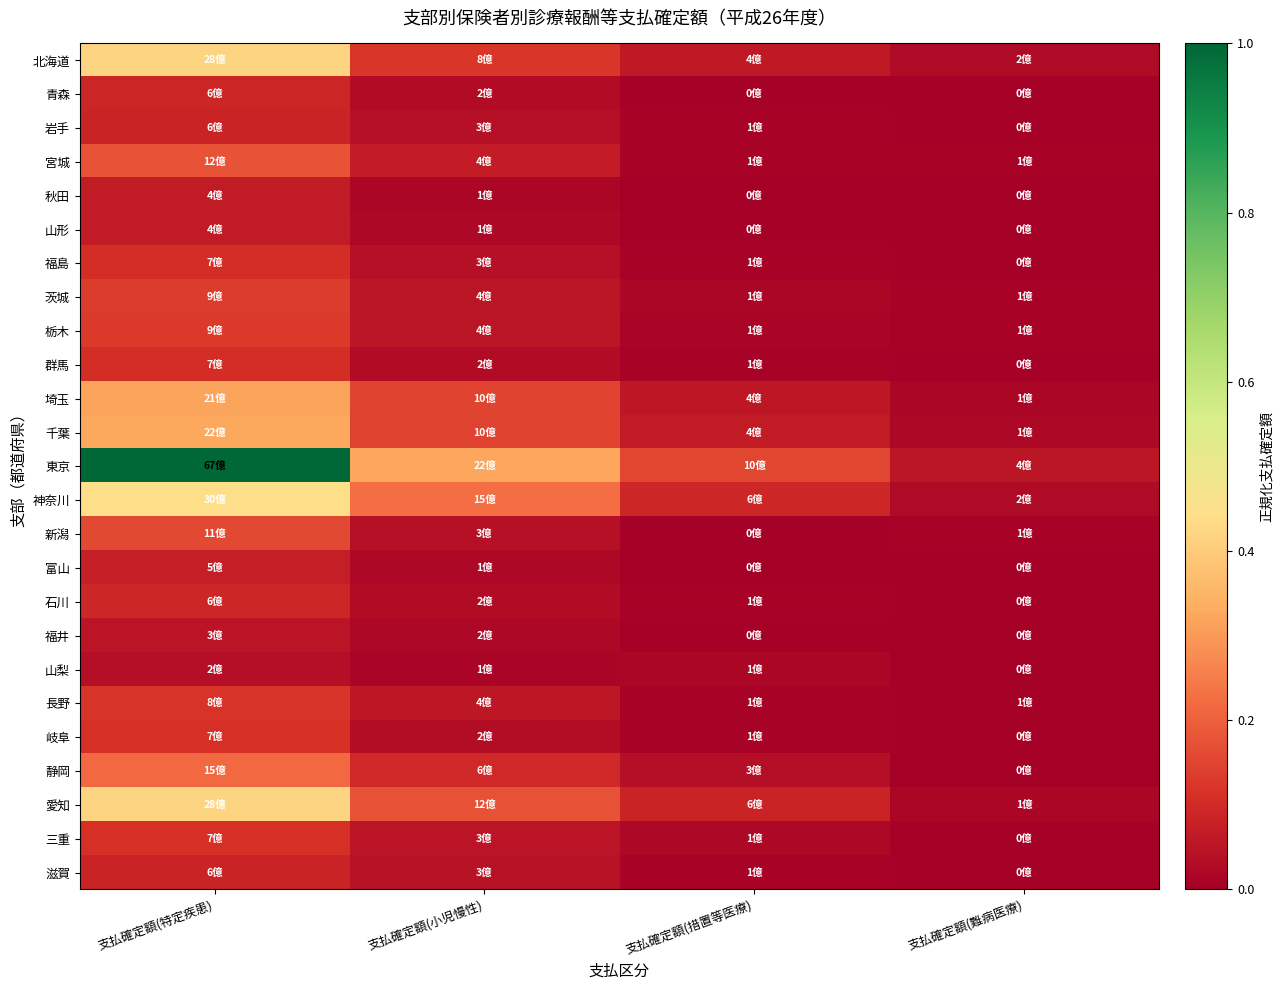

Reading right to left, extract all data points from this chart.

北海道: 支払確定額(難病医療)=0.0	支払確定額(措置等医療)=0.1	支払確定額(小児慢性)=0.1	支払確定額(特定疾患)=0.4
青森: 支払確定額(難病医療)=0.0	支払確定額(措置等医療)=0.0	支払確定額(小児慢性)=0.0	支払確定額(特定疾患)=0.1
岩手: 支払確定額(難病医療)=0.0	支払確定額(措置等医療)=0.0	支払確定額(小児慢性)=0.0	支払確定額(特定疾患)=0.1
宮城: 支払確定額(難病医療)=0.0	支払確定額(措置等医療)=0.0	支払確定額(小児慢性)=0.1	支払確定額(特定疾患)=0.2
秋田: 支払確定額(難病医療)=0.0	支払確定額(措置等医療)=0.0	支払確定額(小児慢性)=0.0	支払確定額(特定疾患)=0.1
山形: 支払確定額(難病医療)=0.0	支払確定額(措置等医療)=0.0	支払確定額(小児慢性)=0.0	支払確定額(特定疾患)=0.1
福島: 支払確定額(難病医療)=0.0	支払確定額(措置等医療)=0.0	支払確定額(小児慢性)=0.0	支払確定額(特定疾患)=0.1
茨城: 支払確定額(難病医療)=0.0	支払確定額(措置等医療)=0.0	支払確定額(小児慢性)=0.1	支払確定額(特定疾患)=0.1
栃木: 支払確定額(難病医療)=0.0	支払確定額(措置等医療)=0.0	支払確定額(小児慢性)=0.1	支払確定額(特定疾患)=0.1
群馬: 支払確定額(難病医療)=0.0	支払確定額(措置等医療)=0.0	支払確定額(小児慢性)=0.0	支払確定額(特定疾患)=0.1
埼玉: 支払確定額(難病医療)=0.0	支払確定額(措置等医療)=0.1	支払確定額(小児慢性)=0.1	支払確定額(特定疾患)=0.3
千葉: 支払確定額(難病医療)=0.0	支払確定額(措置等医療)=0.1	支払確定額(小児慢性)=0.1	支払確定額(特定疾患)=0.3
東京: 支払確定額(難病医療)=0.1	支払確定額(措置等医療)=0.2	支払確定額(小児慢性)=0.3	支払確定額(特定疾患)=1.0
神奈川: 支払確定額(難病医療)=0.0	支払確定額(措置等医療)=0.1	支払確定額(小児慢性)=0.2	支払確定額(特定疾患)=0.4
新潟: 支払確定額(難病医療)=0.0	支払確定額(措置等医療)=0.0	支払確定額(小児慢性)=0.0	支払確定額(特定疾患)=0.2
富山: 支払確定額(難病医療)=0.0	支払確定額(措置等医療)=0.0	支払確定額(小児慢性)=0.0	支払確定額(特定疾患)=0.1
石川: 支払確定額(難病医療)=0.0	支払確定額(措置等医療)=0.0	支払確定額(小児慢性)=0.0	支払確定額(特定疾患)=0.1
福井: 支払確定額(難病医療)=0.0	支払確定額(措置等医療)=0.0	支払確定額(小児慢性)=0.0	支払確定額(特定疾患)=0.0
山梨: 支払確定額(難病医療)=0.0	支払確定額(措置等医療)=0.0	支払確定額(小児慢性)=0.0	支払確定額(特定疾患)=0.0
長野: 支払確定額(難病医療)=0.0	支払確定額(措置等医療)=0.0	支払確定額(小児慢性)=0.1	支払確定額(特定疾患)=0.1
岐阜: 支払確定額(難病医療)=0.0	支払確定額(措置等医療)=0.0	支払確定額(小児慢性)=0.0	支払確定額(特定疾患)=0.1
静岡: 支払確定額(難病医療)=0.0	支払確定額(措置等医療)=0.0	支払確定額(小児慢性)=0.1	支払確定額(特定疾患)=0.2
愛知: 支払確定額(難病医療)=0.0	支払確定額(措置等医療)=0.1	支払確定額(小児慢性)=0.2	支払確定額(特定疾患)=0.4
三重: 支払確定額(難病医療)=0.0	支払確定額(措置等医療)=0.0	支払確定額(小児慢性)=0.0	支払確定額(特定疾患)=0.1
滋賀: 支払確定額(難病医療)=0.0	支払確定額(措置等医療)=0.0	支払確定額(小児慢性)=0.0	支払確定額(特定疾患)=0.1